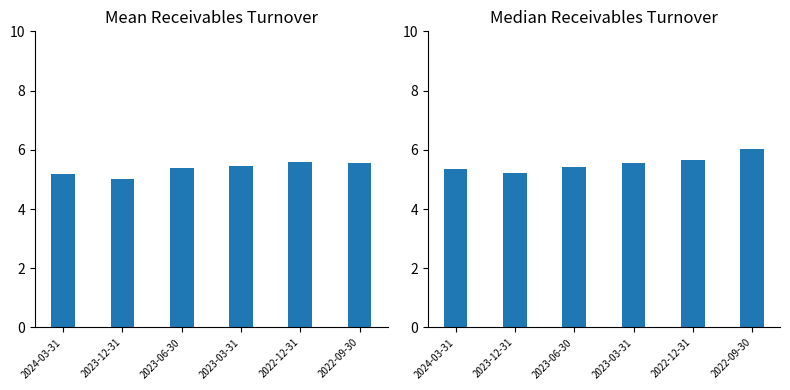

What is the difference between the highest and lowest values at 2022-12-31?

0.1